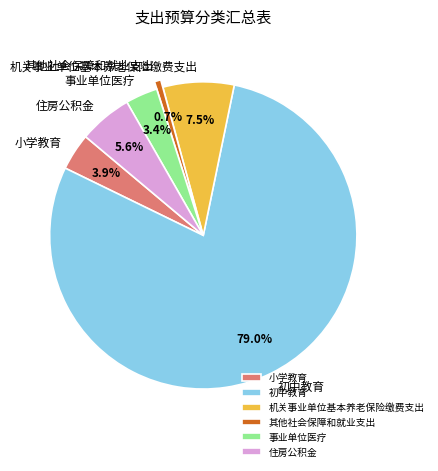

Does any single category account for the majority?

Yes